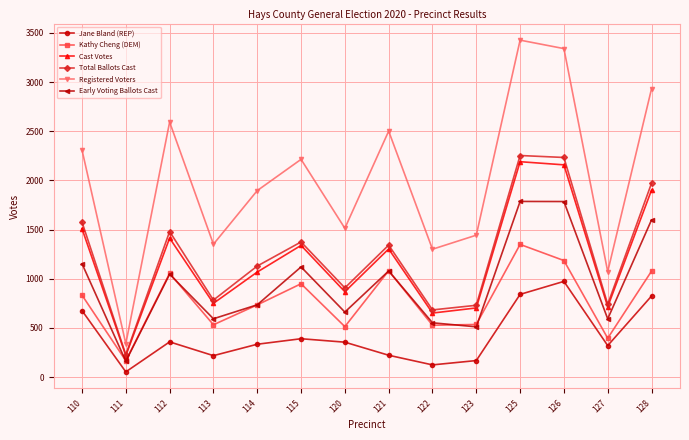

What is the difference between the maximum and second lowest values in the Total Ballots Cast series?

1570